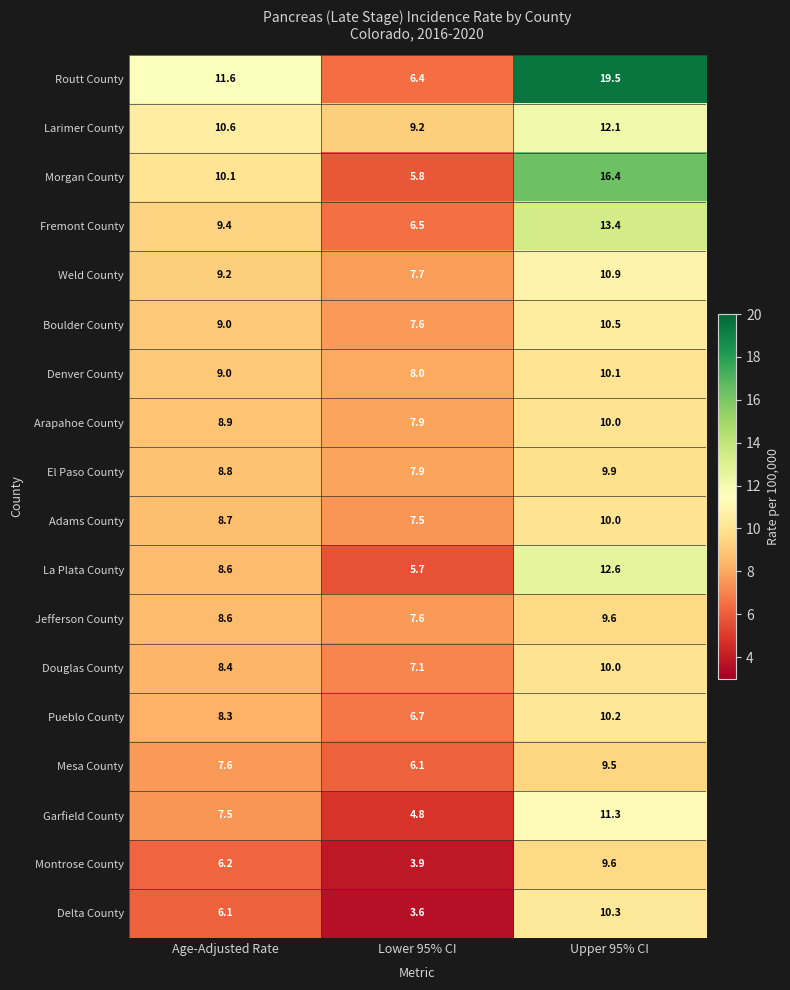

At which category is the sum across all series the highest?

Upper 95% CI